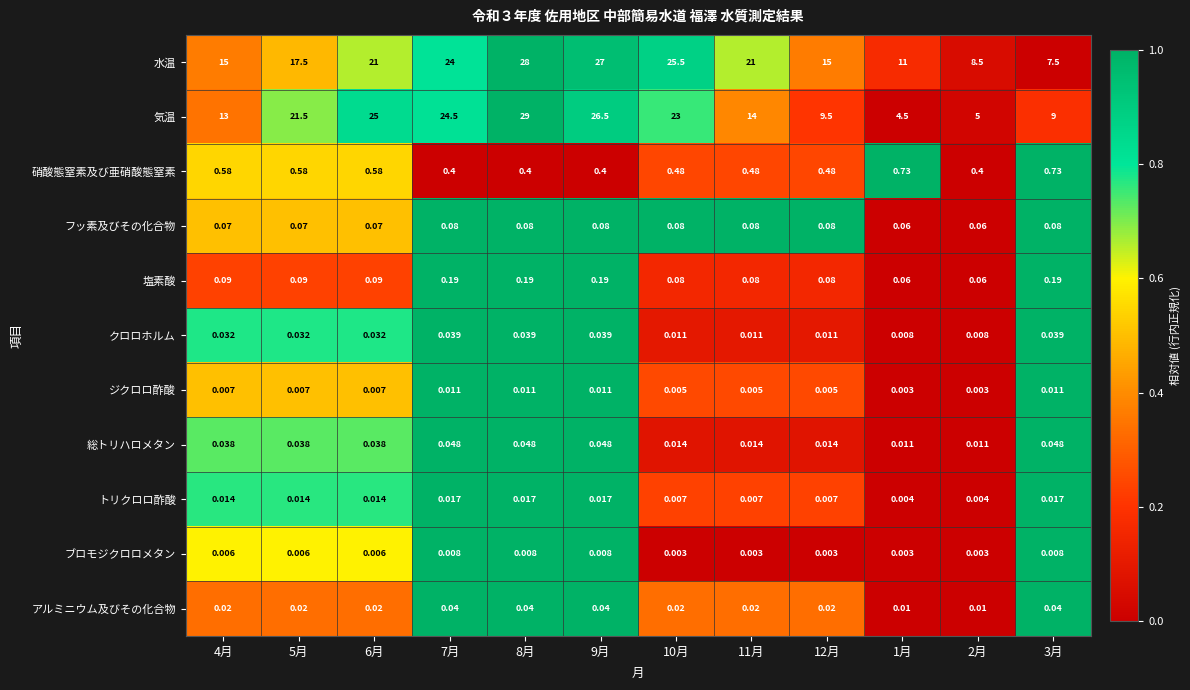

At which category is the sum across all series the highest?

8月